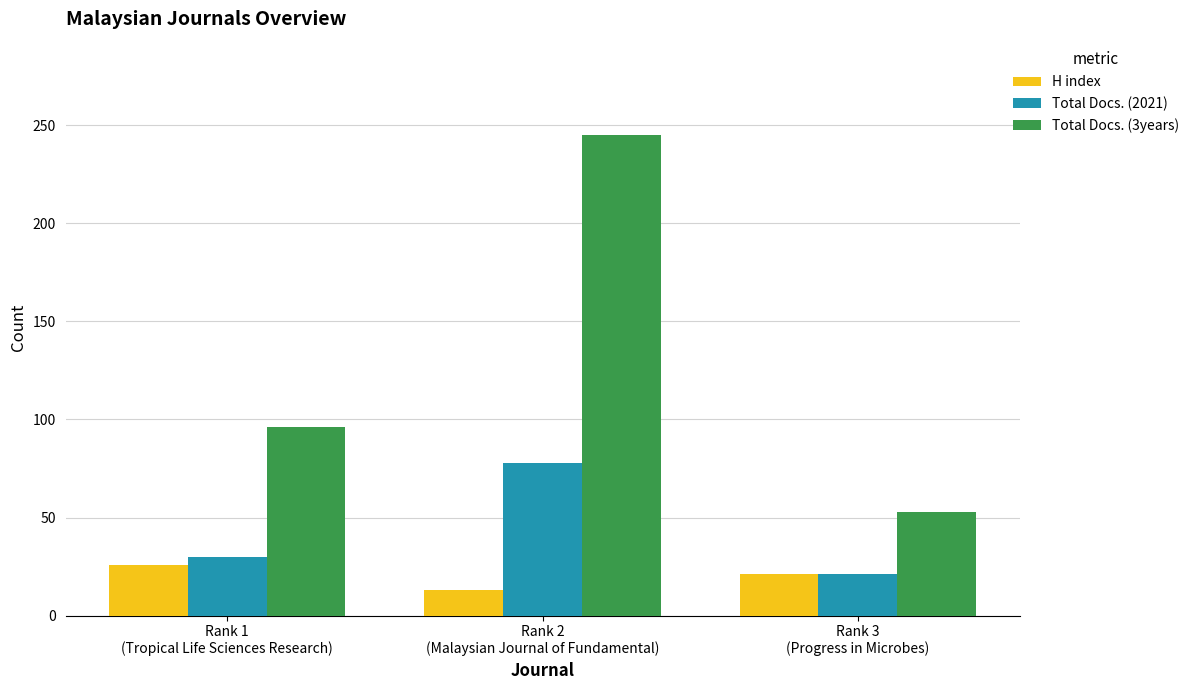

What is the label of the 1st bar from the right?

Rank 3
(Progress in Microbes)